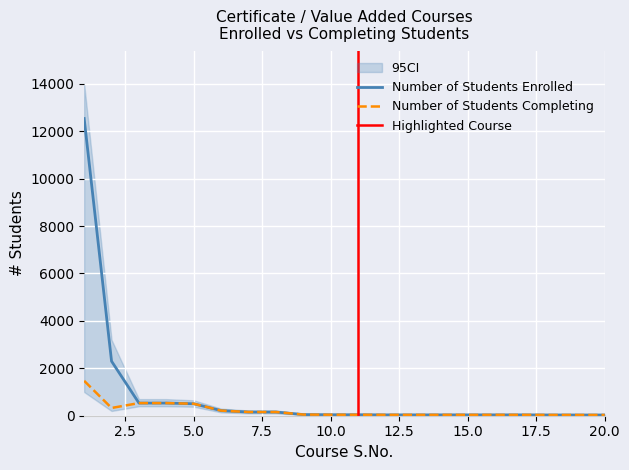

At which category does the chart reach its peak across all series?

1